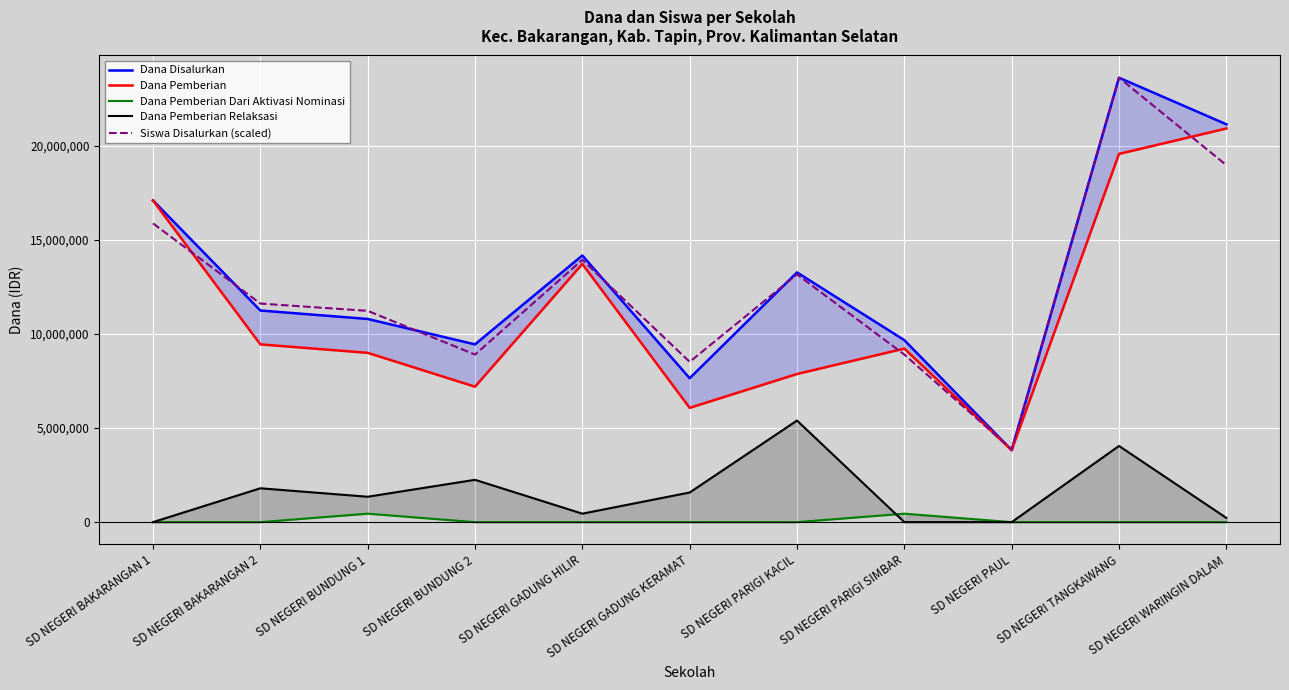

The Dana Pemberian Relaksasi series shows -2693644.2 at SD NEGERI BAKARANGAN 1. True or false?

False